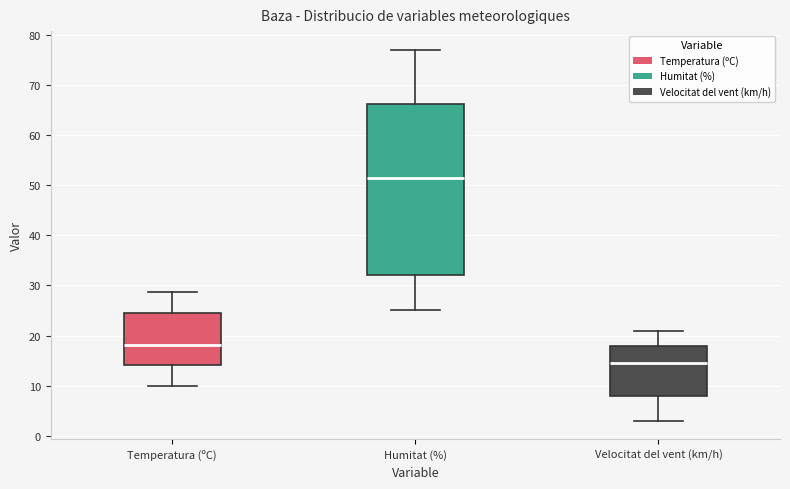

Reading left to right, transcribe this box plot: for each box, give where its median line is, the range the box spans, and where its two whiskers end, as read against the y-axis. The values are not printed on the chart, so give them approximately, as read against the axis.

Temperatura (ºC): median 18, box 14 to 25, whiskers 10 to 29
Humitat (%): median 52, box 32 to 66, whiskers 25 to 77
Velocitat del vent (km/h): median 15, box 8 to 18, whiskers 3 to 21